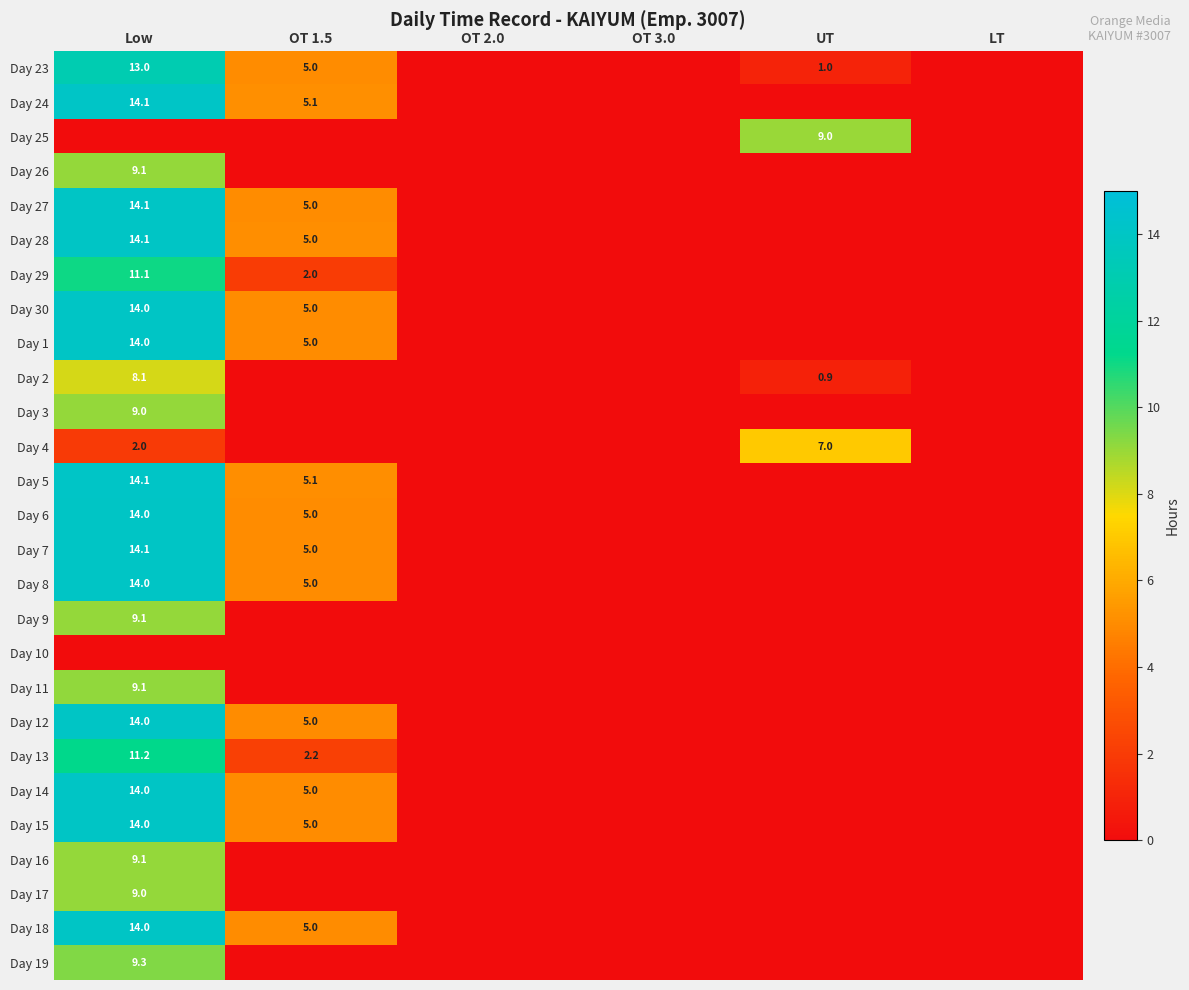

What is the total value across all series at OT 1.5?

74.6